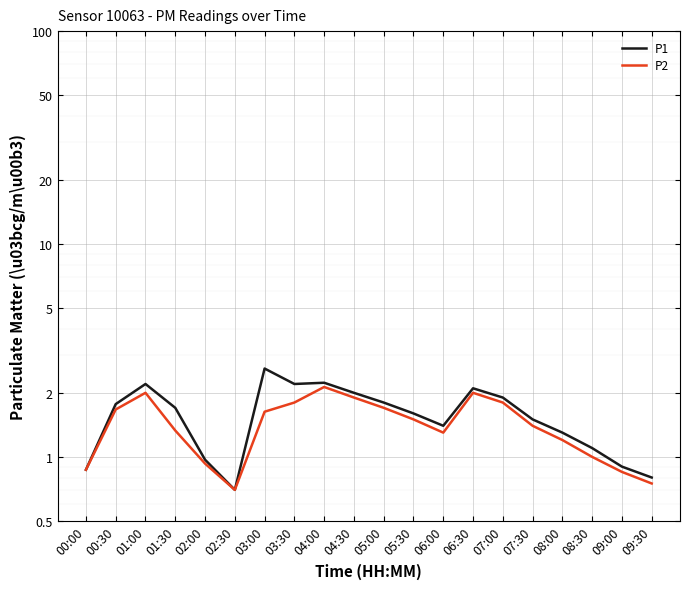

List the series in order of their peak value, highest first.

P1, P2